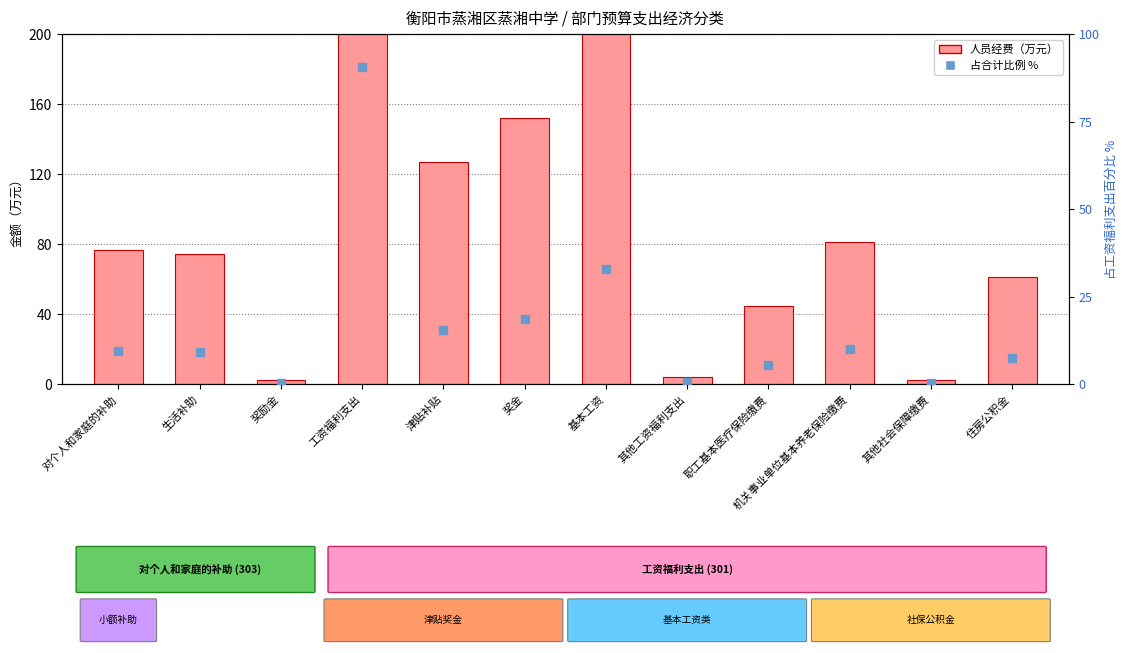

Which series has the widest spread of Y values?

人员经费